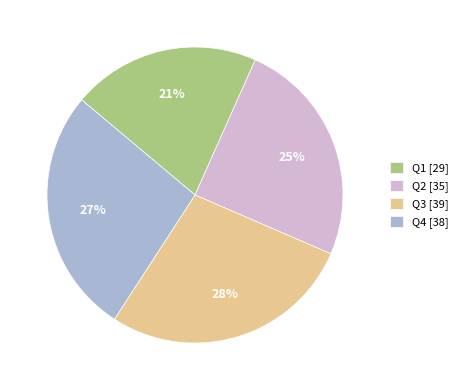

The Q3 slice represents 28% of the pie. True or false?

True